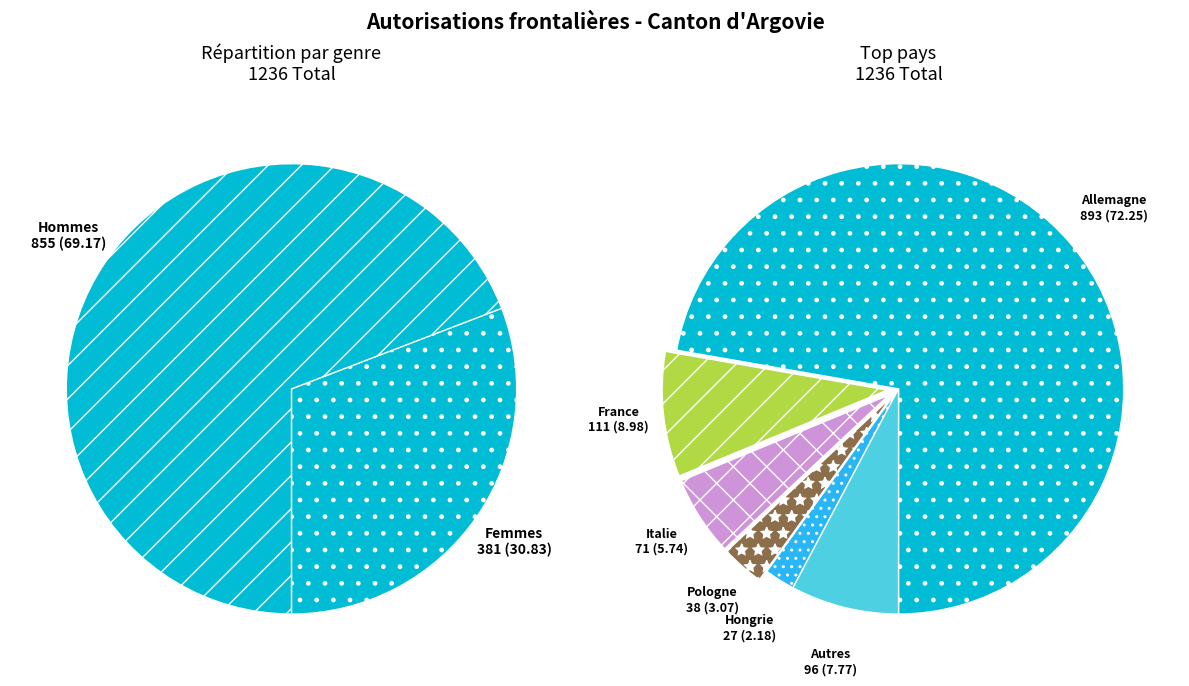

Rank the series by their average value, from highest to lowest.

Hommes, Femmes